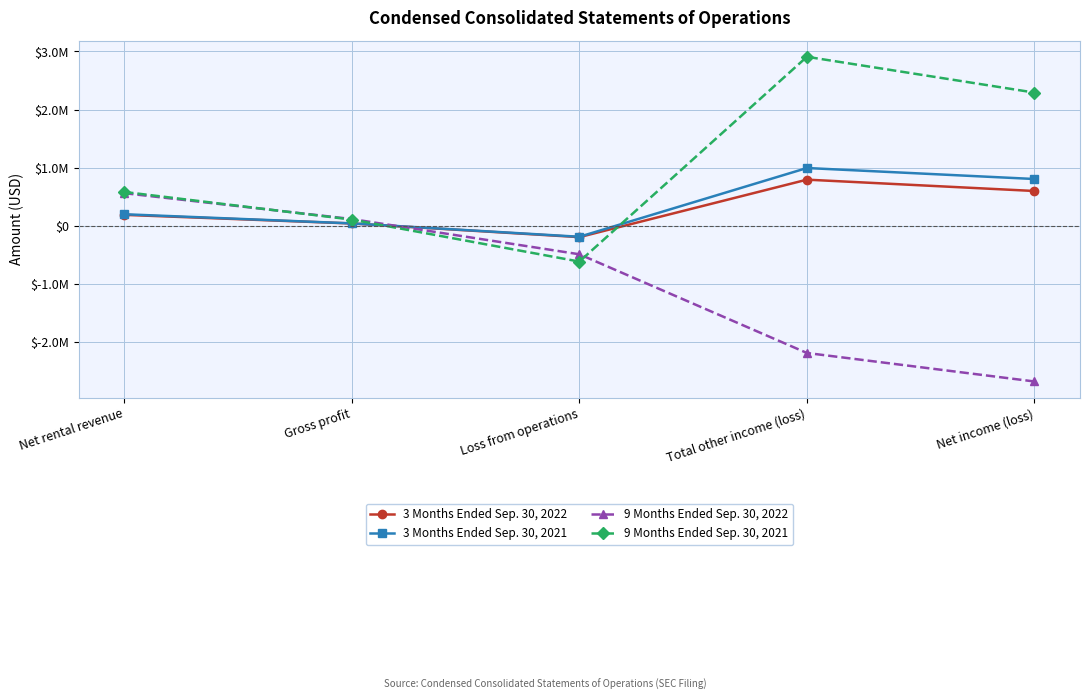

Does the chart have visible grid lines?

Yes